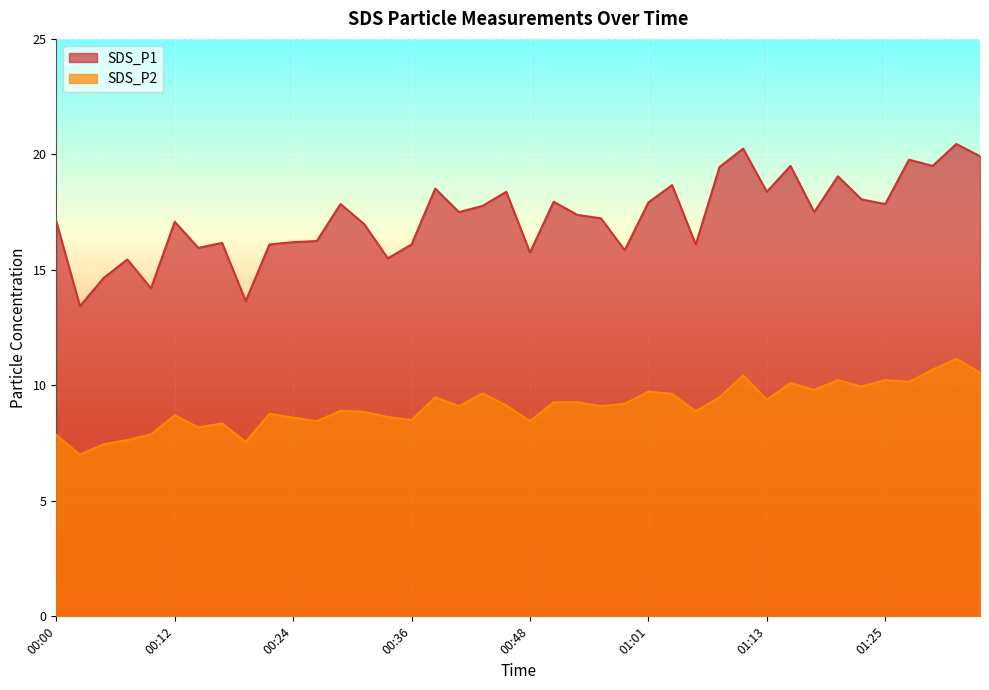

At how many categories does at least one series exceed 16?

31